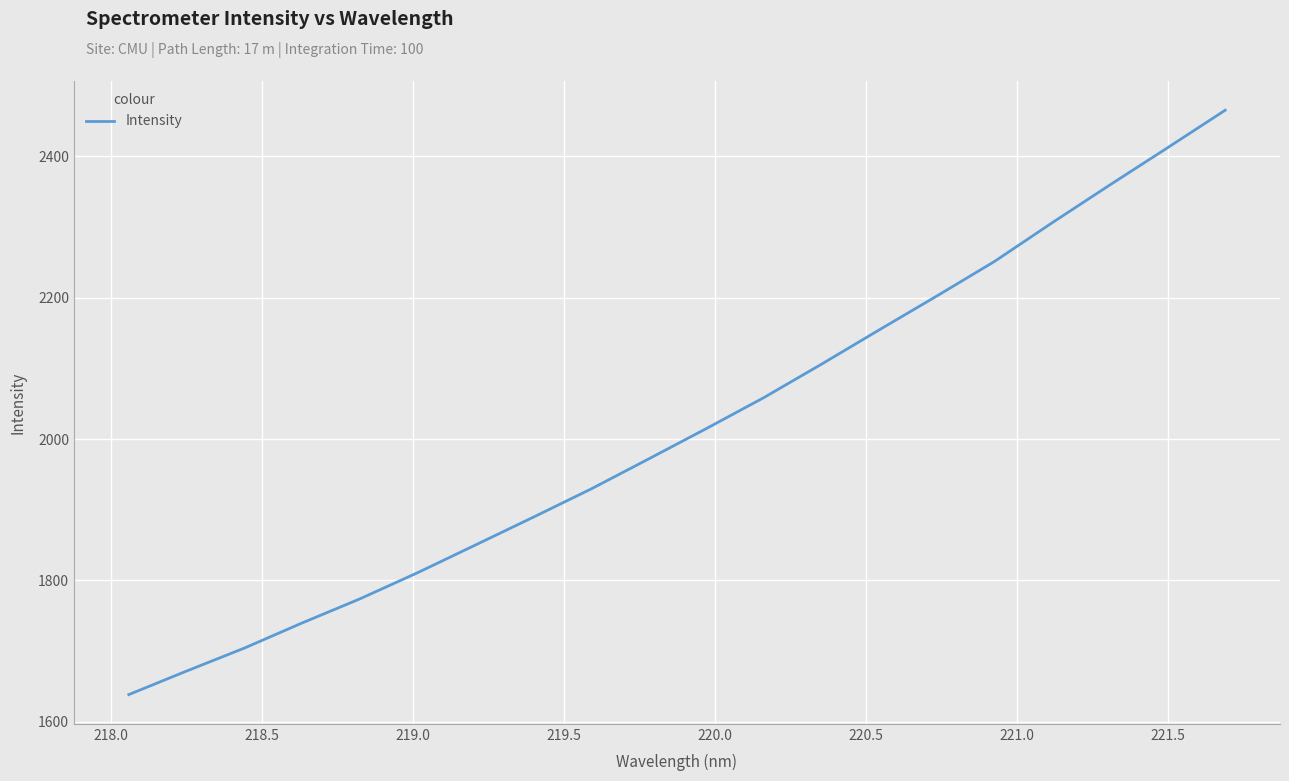

What is the greatest value displayed?

2465.1